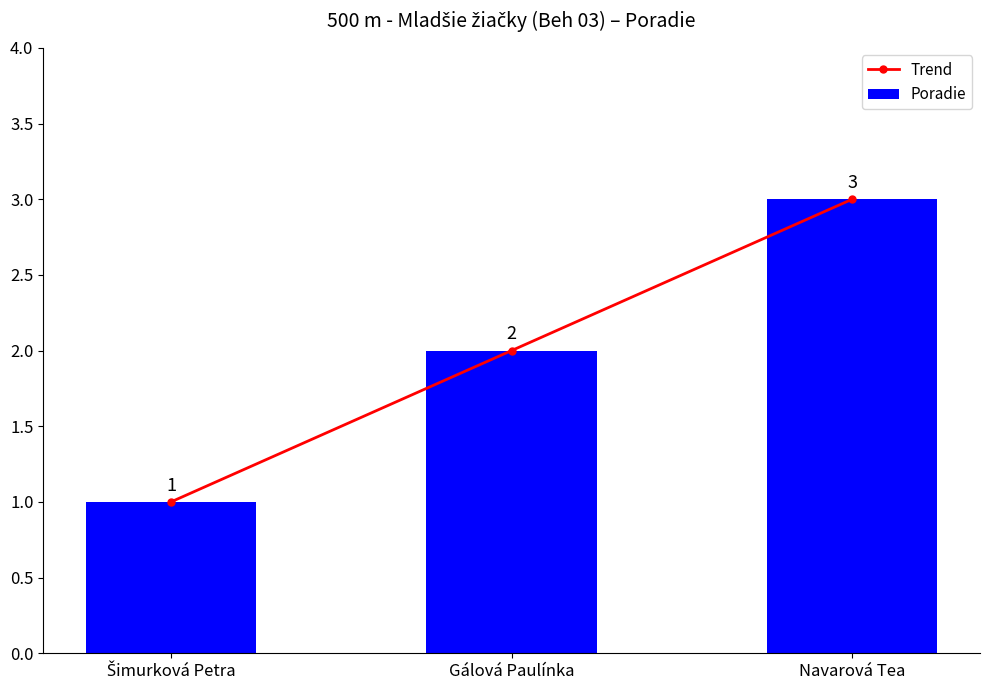

True or false: Poradie has a value of 3 at Navarová Tea.

True